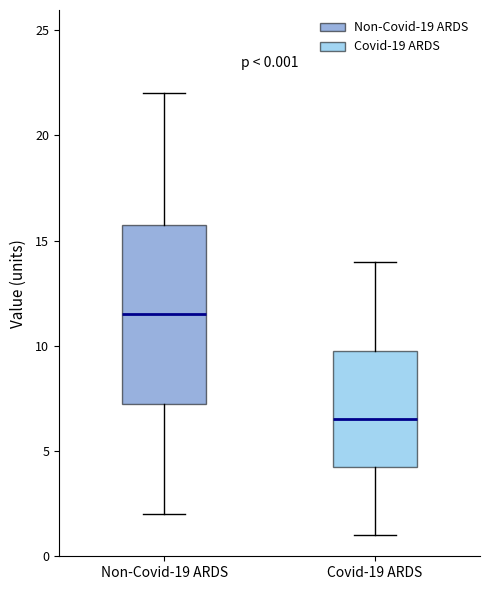

Which box's median line is the lowest?

Covid-19 ARDS